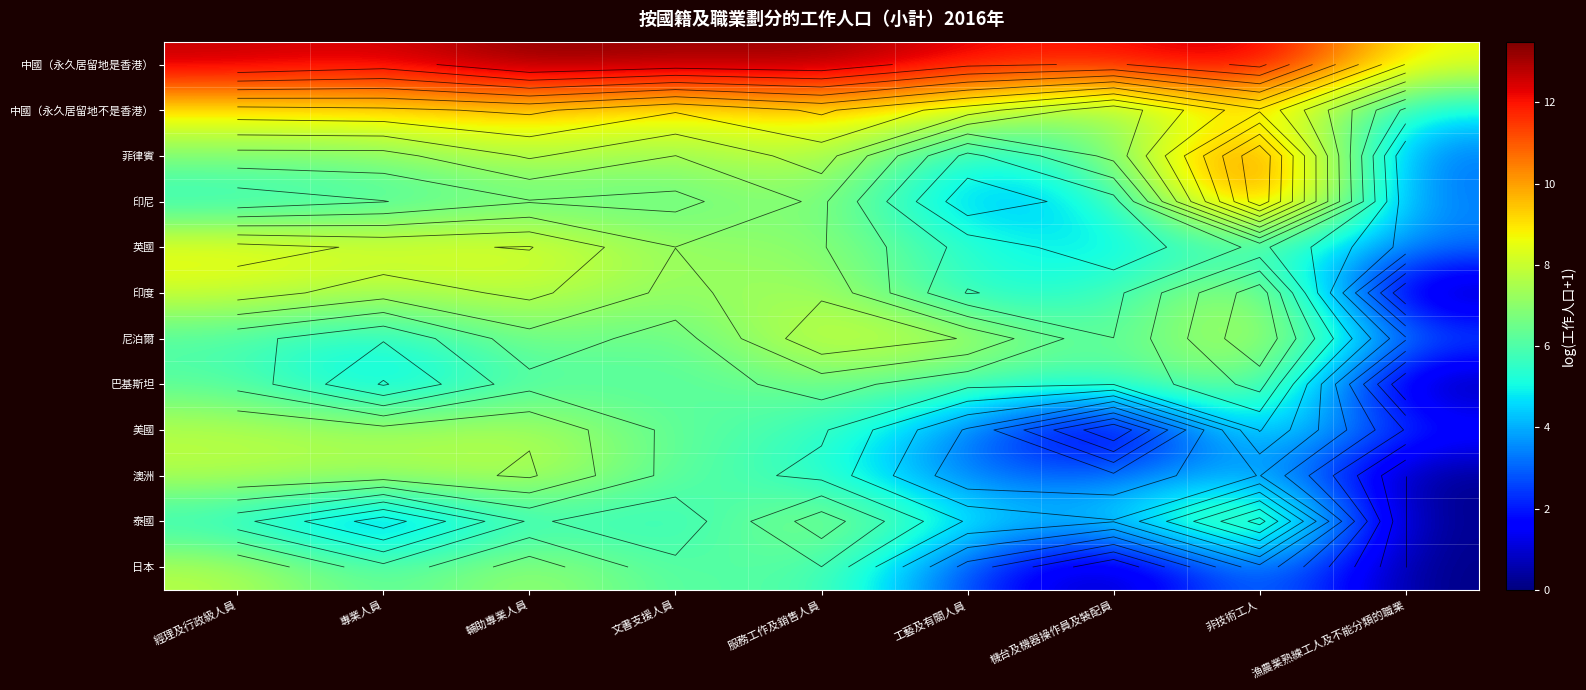

List the series in order of their peak value, lowest first.

巴基斯坦, 美國, 日本, 澳洲, 泰國, 印度, 尼泊爾, 英國, 中國（永久居留地不是香港）, 印尼, 菲律賓, 中國（永久居留地是香港）